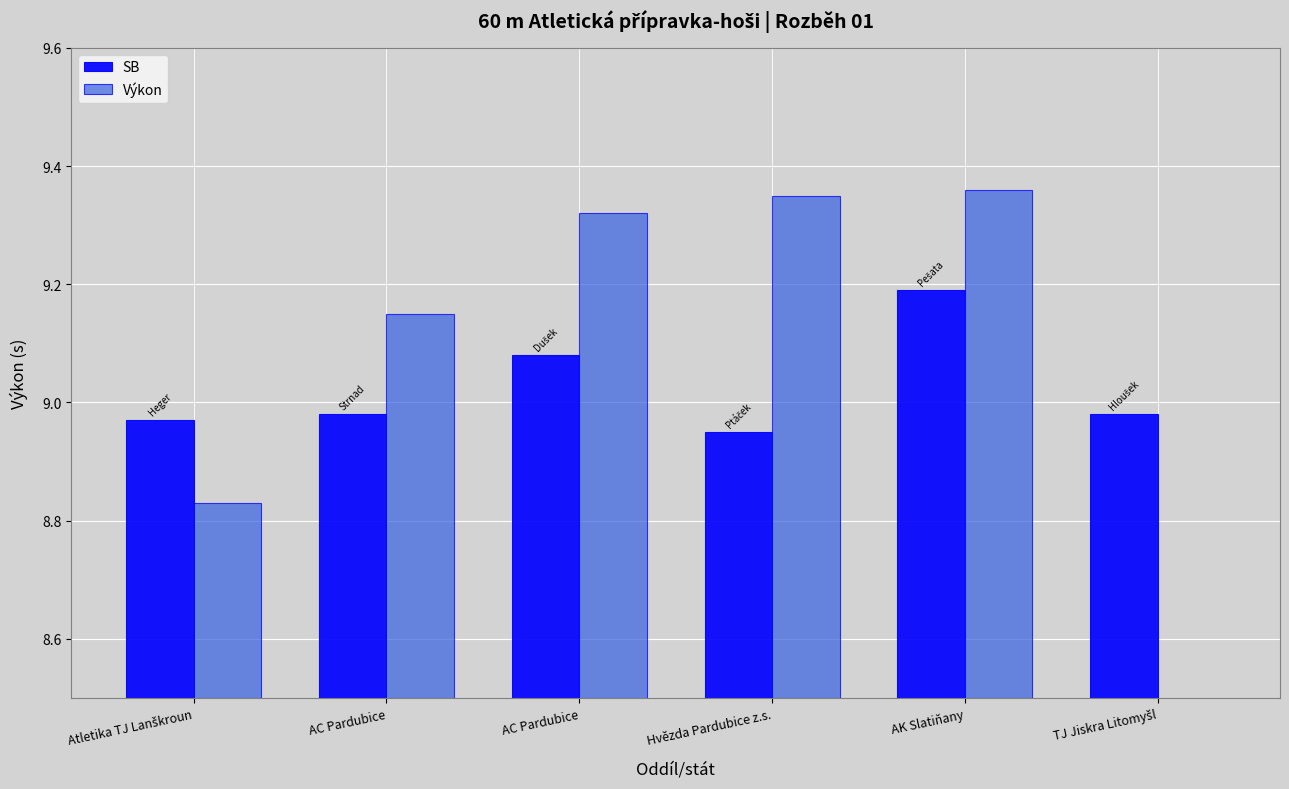

Which category has the lowest value across all series?

TJ Jiskra Litomyšl